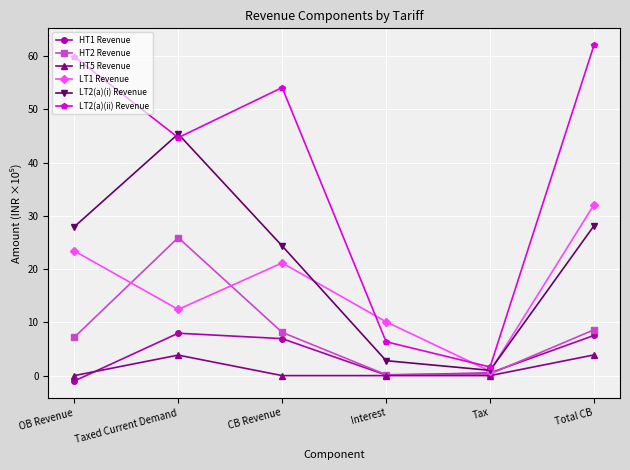

What is the lowest value of the HT2 Revenue series?

0.2